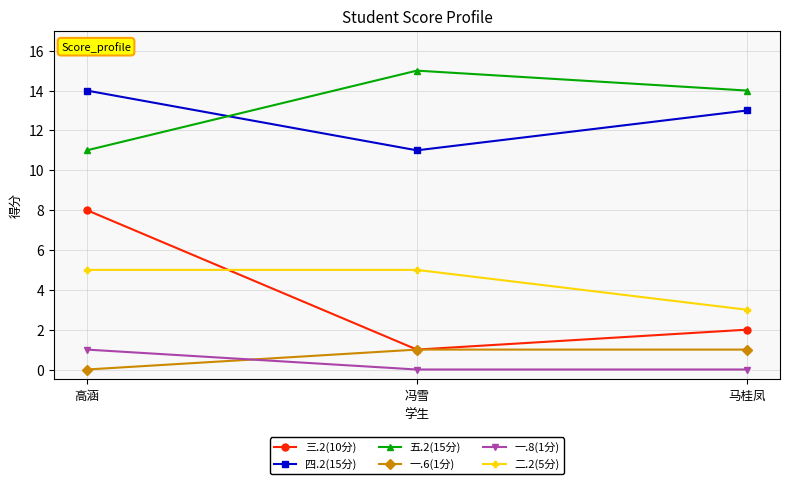

What is the maximum value for 三.2(10分)?

8